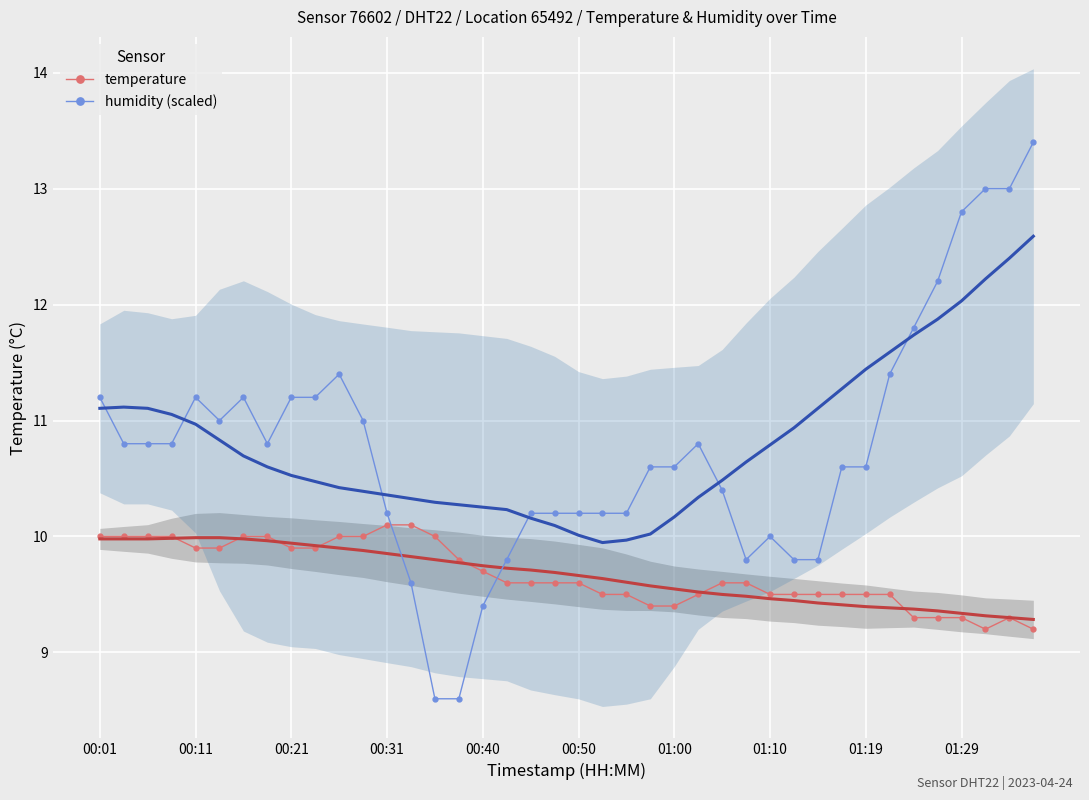

Rank the series by their maximum value, from highest to lowest.

humidity (scaled), temperature